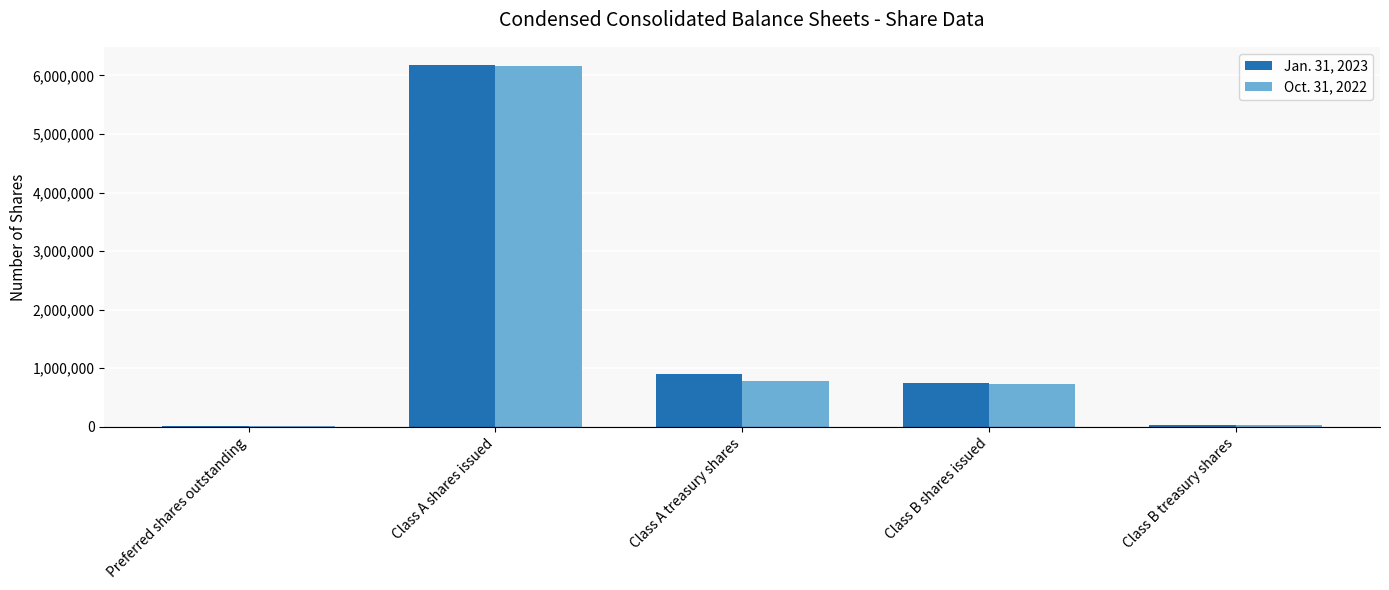

Is it true that Oct. 31, 2022 equals 468162 at Class A treasury shares?

False